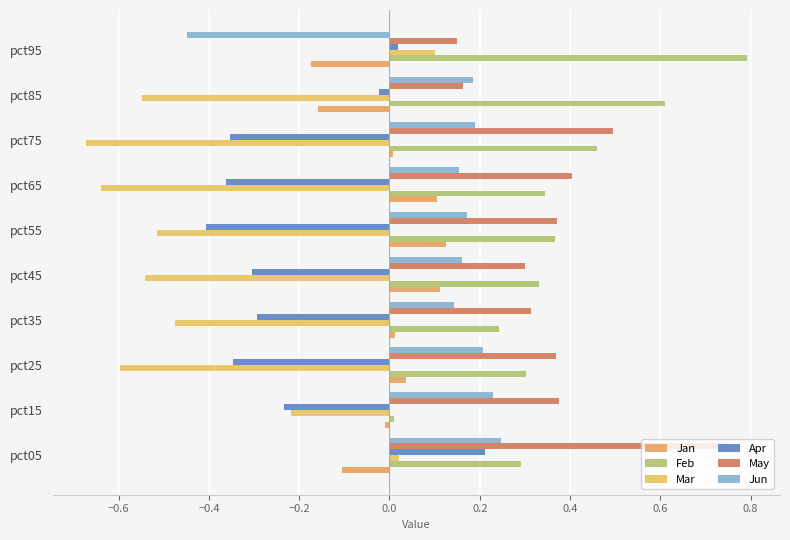

Reading right to left, what are all the values shown in this chart?

Jan: -0.2	-0.2	0.0	0.1	0.1	0.1	0.0	0.0	-0.0	-0.1
Feb: 0.8	0.6	0.5	0.3	0.4	0.3	0.2	0.3	0.0	0.3
Mar: 0.1	-0.5	-0.7	-0.6	-0.5	-0.5	-0.5	-0.6	-0.2	0.0
Apr: 0.0	-0.0	-0.4	-0.4	-0.4	-0.3	-0.3	-0.3	-0.2	0.2
May: 0.1	0.2	0.5	0.4	0.4	0.3	0.3	0.4	0.4	0.7
Jun: -0.4	0.2	0.2	0.2	0.2	0.2	0.1	0.2	0.2	0.2